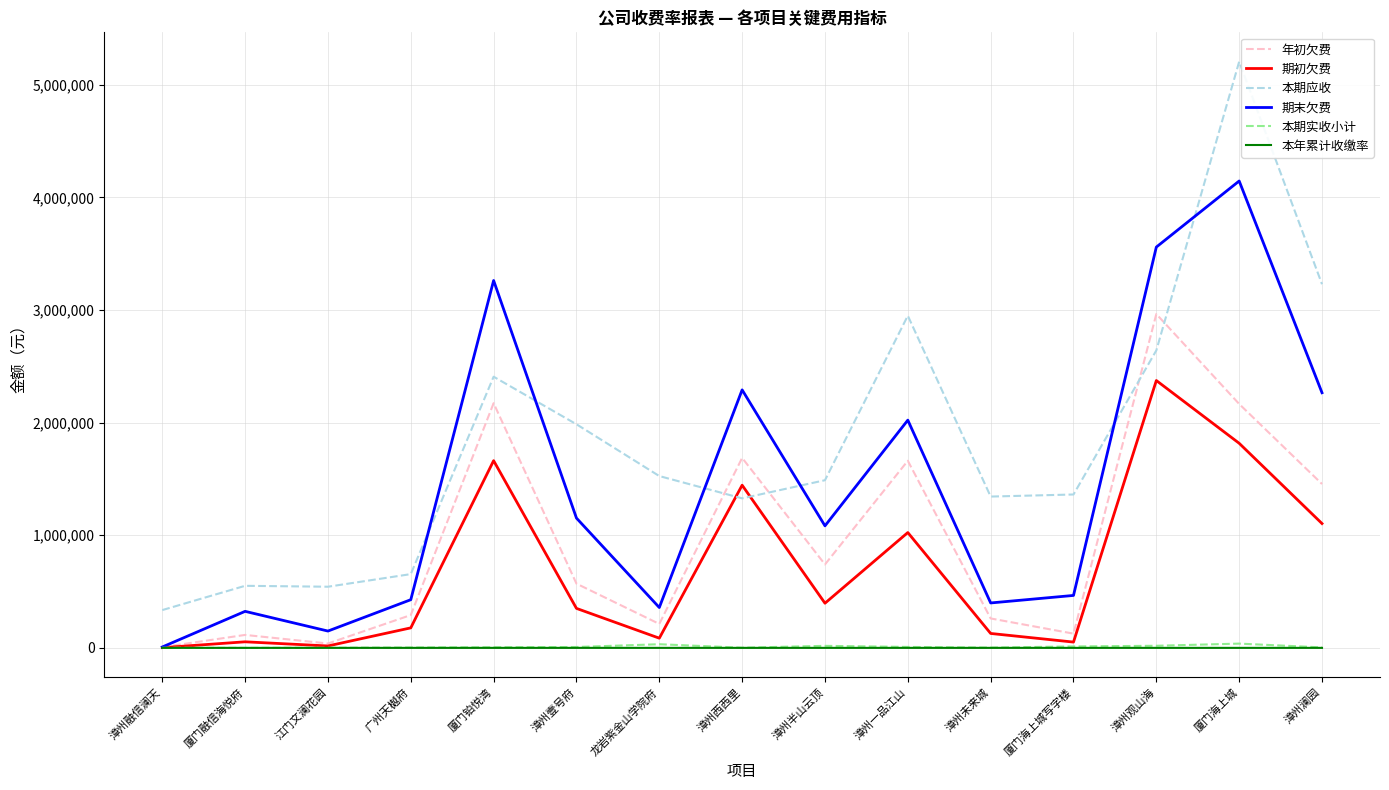

What is the maximum value for 期末欠费?

4144711.2